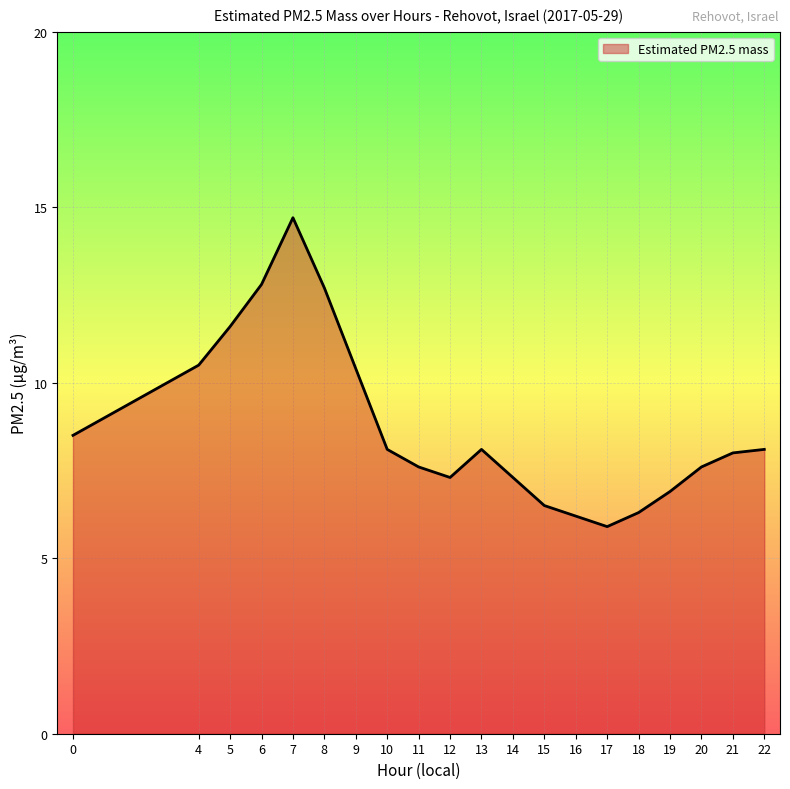

Is it true that the value at 5 is 6.5?

False